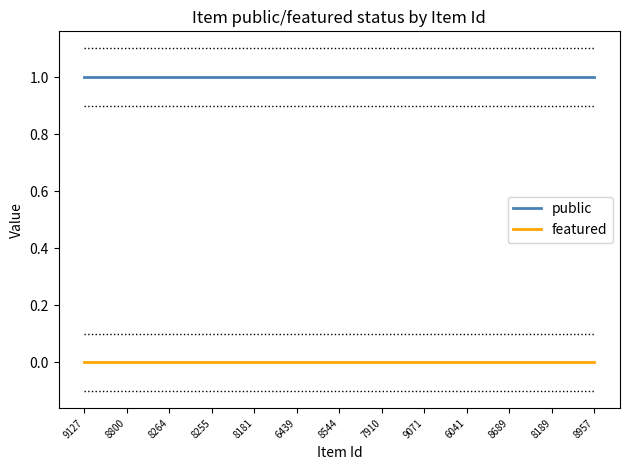

True or false: public and featured cross at least once.

False